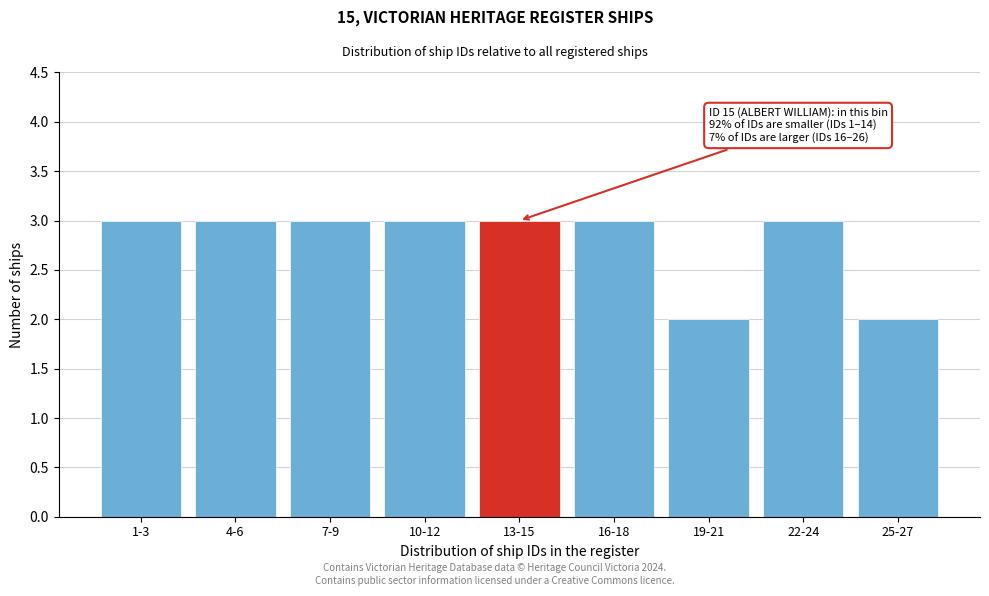

Reading left to right, extract all data points from this chart.

1-3=3	4-6=3	7-9=3	10-12=3	13-15=3	16-18=3	19-21=2	22-24=3	25-27=2